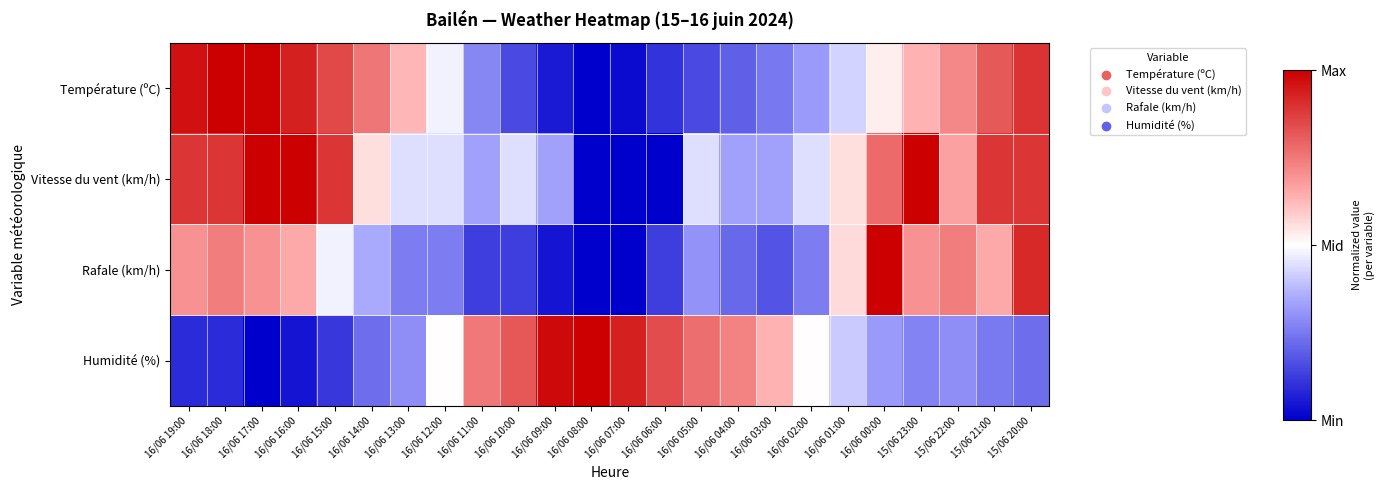

At how many categories does at least one series exceed 0?

24